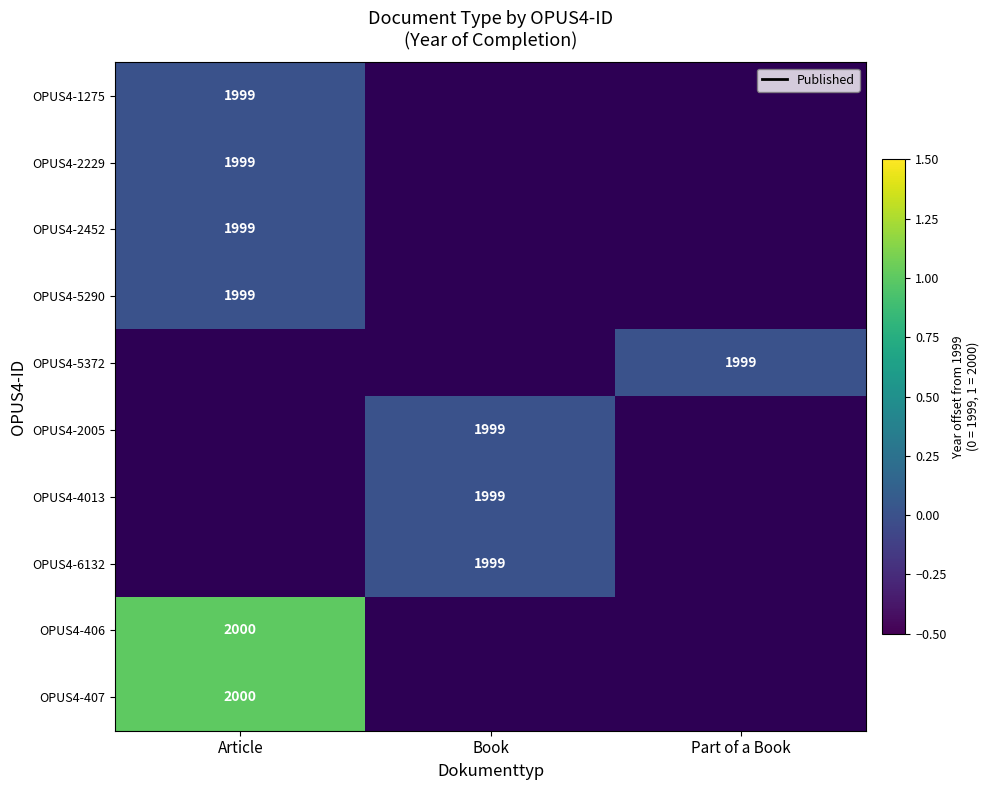

True or false: OPUS4-2452 has a value of 1999 at Article.

True